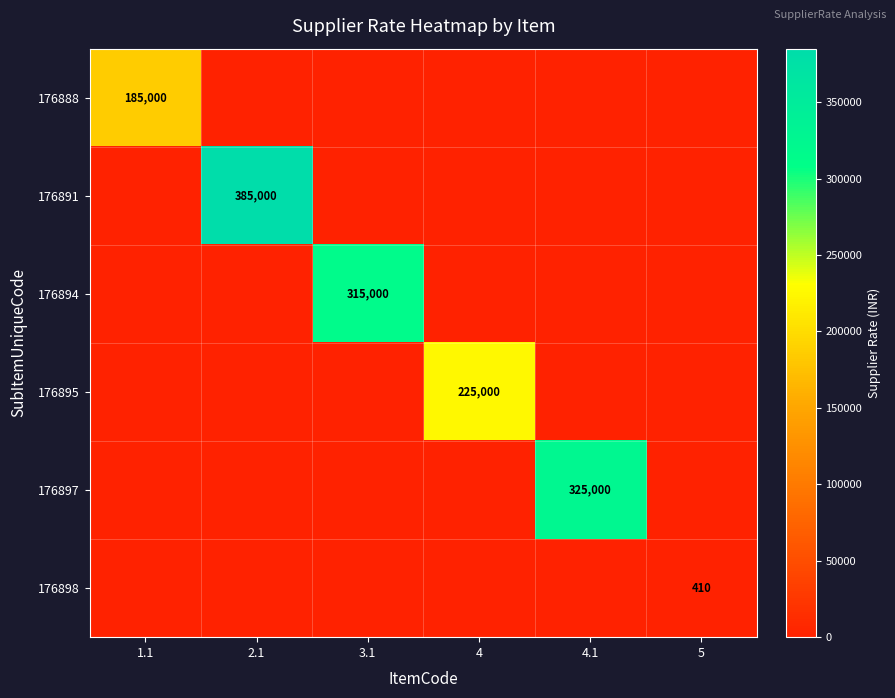

The value of 176897 at 4.1 is 124719. True or false?

False